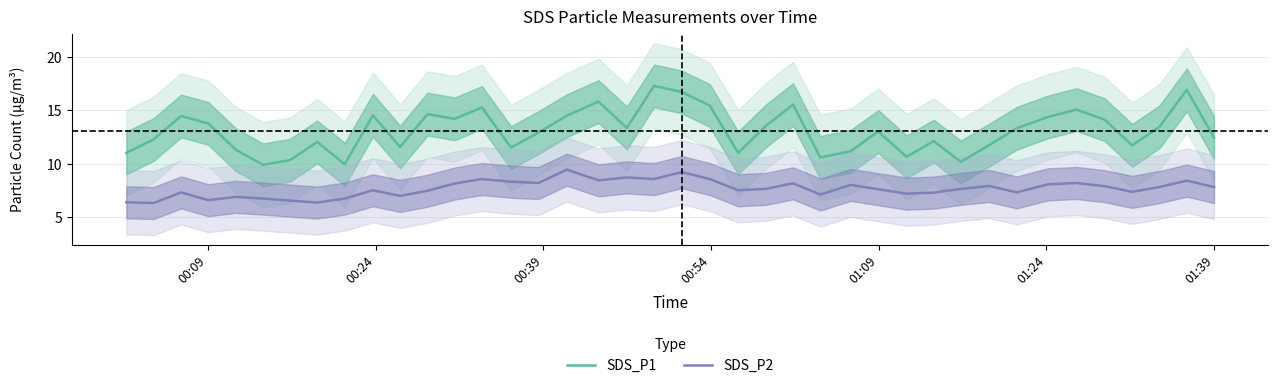

What is the average value of the SDS_P1 series?

13.1